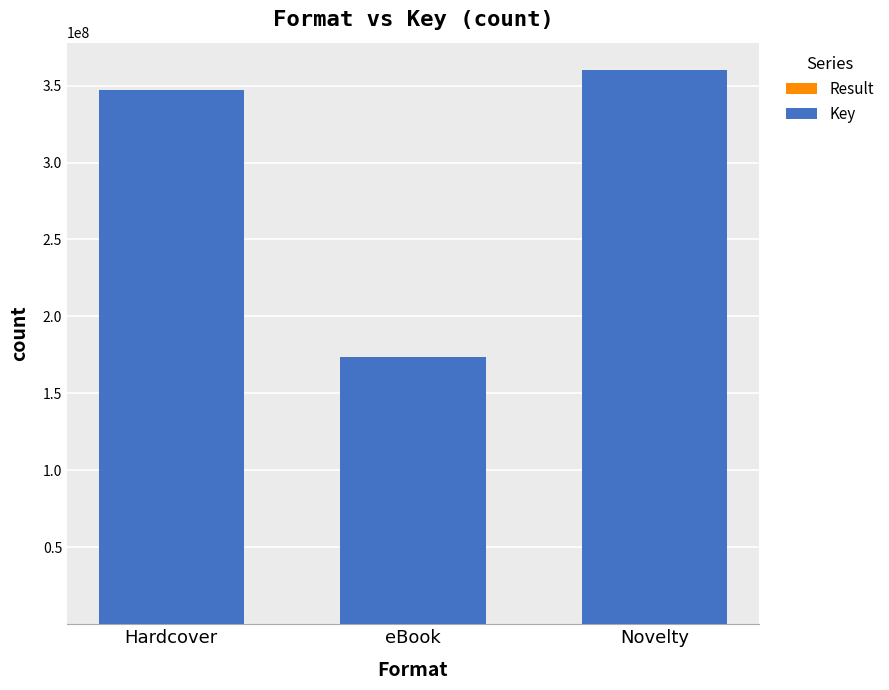

Between eBook and Novelty, which series saw the biggest shift?

Key